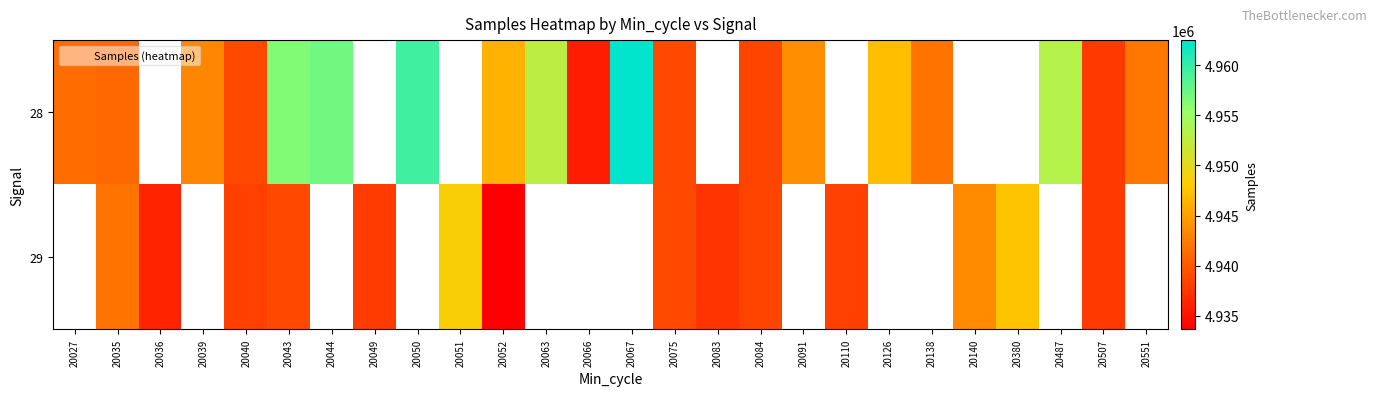

Rank the series by their average value, from highest to lowest.

28, 29